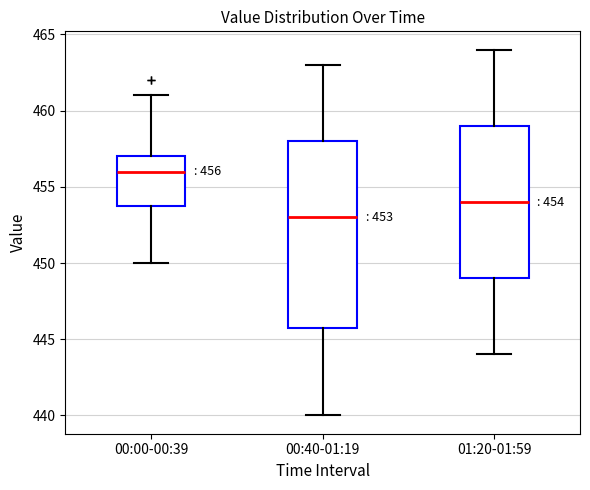

Which box has the highest median line?

00:00-00:39